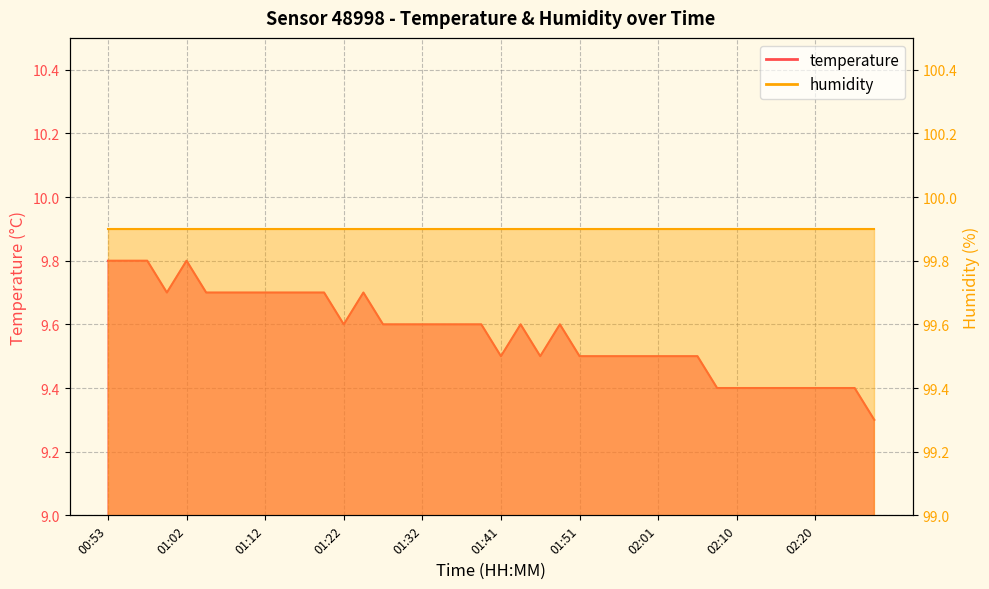

Is it true that the value at 01:34 is 9.6?

True